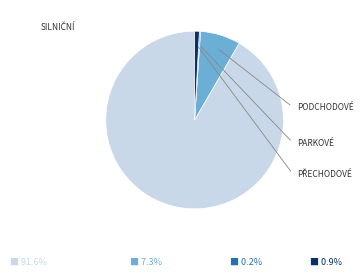

Does any single category account for the majority?

Yes